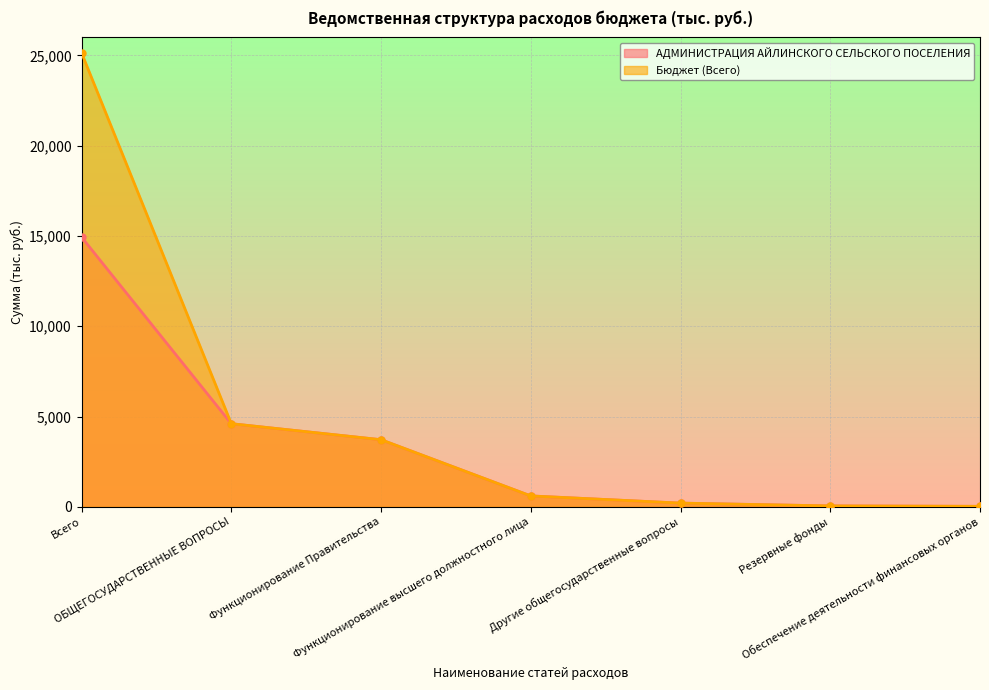

At which label is АДМИНИСТРАЦИЯ АЙЛИНСКОГО СЕЛЬСКОГО ПОСЕЛЕНИЯ closest to 7481?

ОБЩЕГОСУДАРСТВЕННЫЕ ВОПРОСЫ